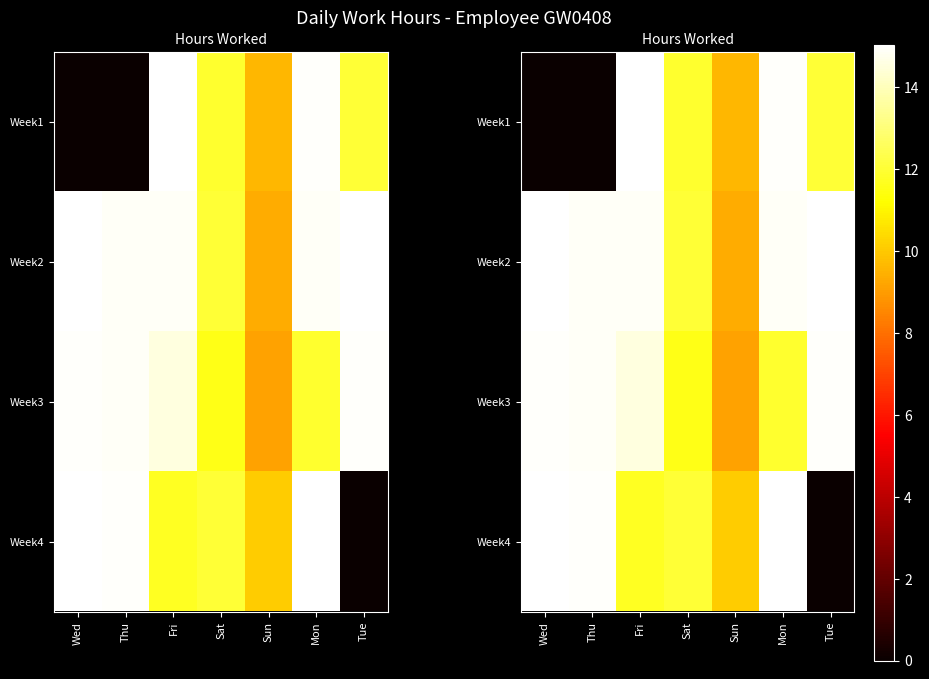

Is the value of Week3 at Wed greater than the value of Week2 at Sun?

Yes